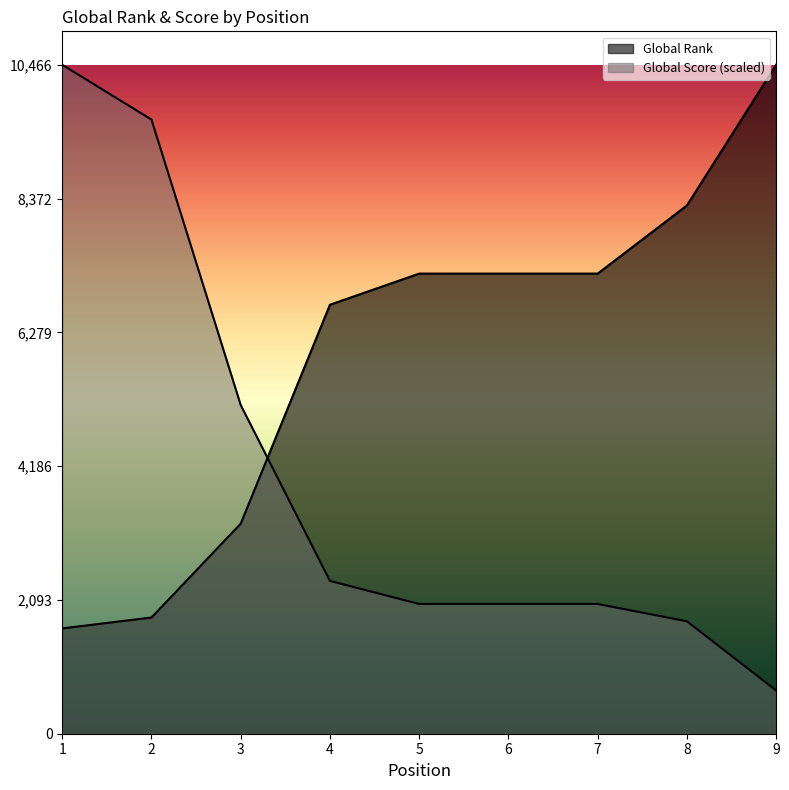

What value does the Global Rank series have at 8?

8265.0